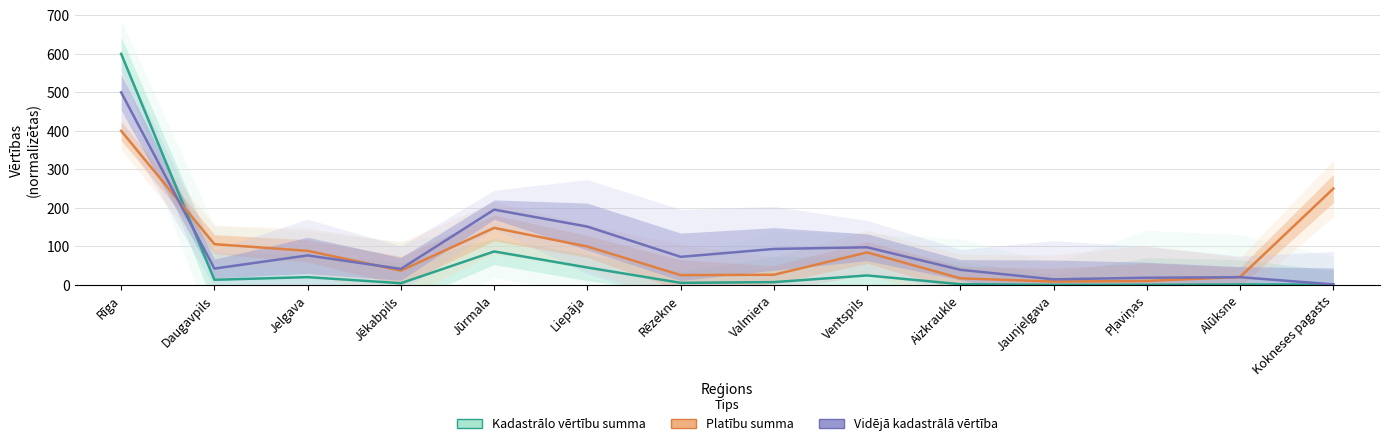

At how many categories does at least one series exceed 58?

9